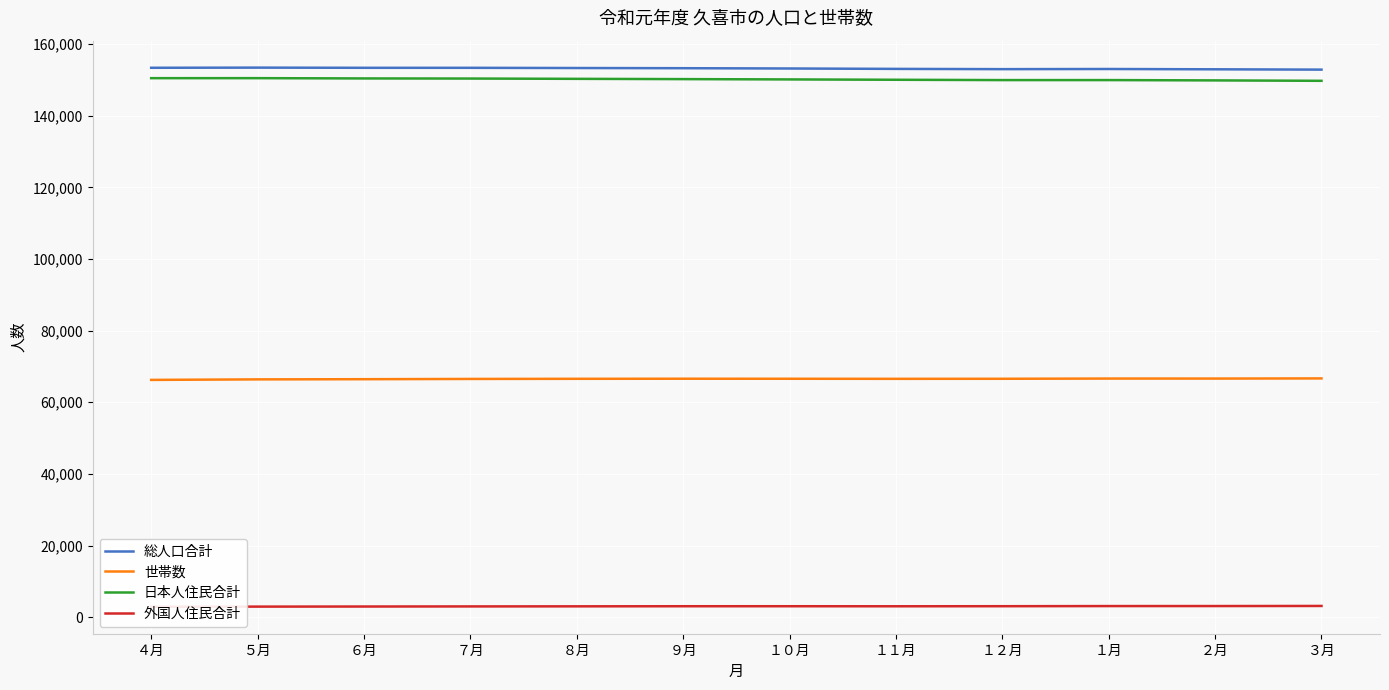

In 外国人住民合計, how many points are higher than both neighbors (excluding endpoints)?

1